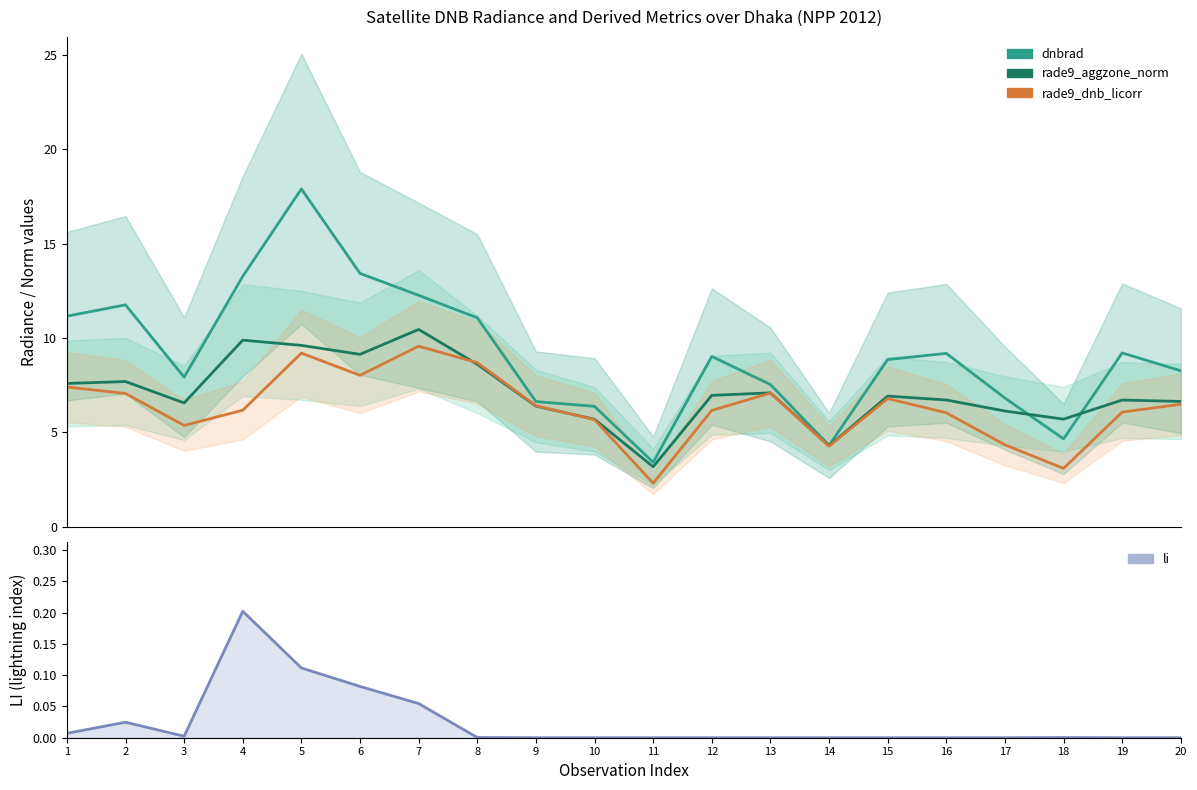

Count the number of categories in the chart.

20